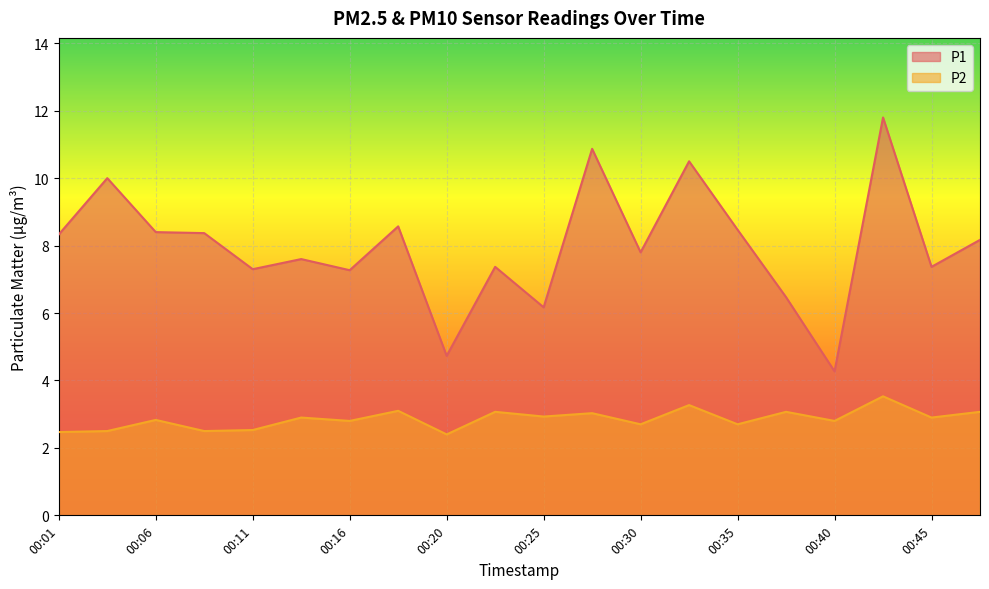

Count the number of categories in the chart.

20